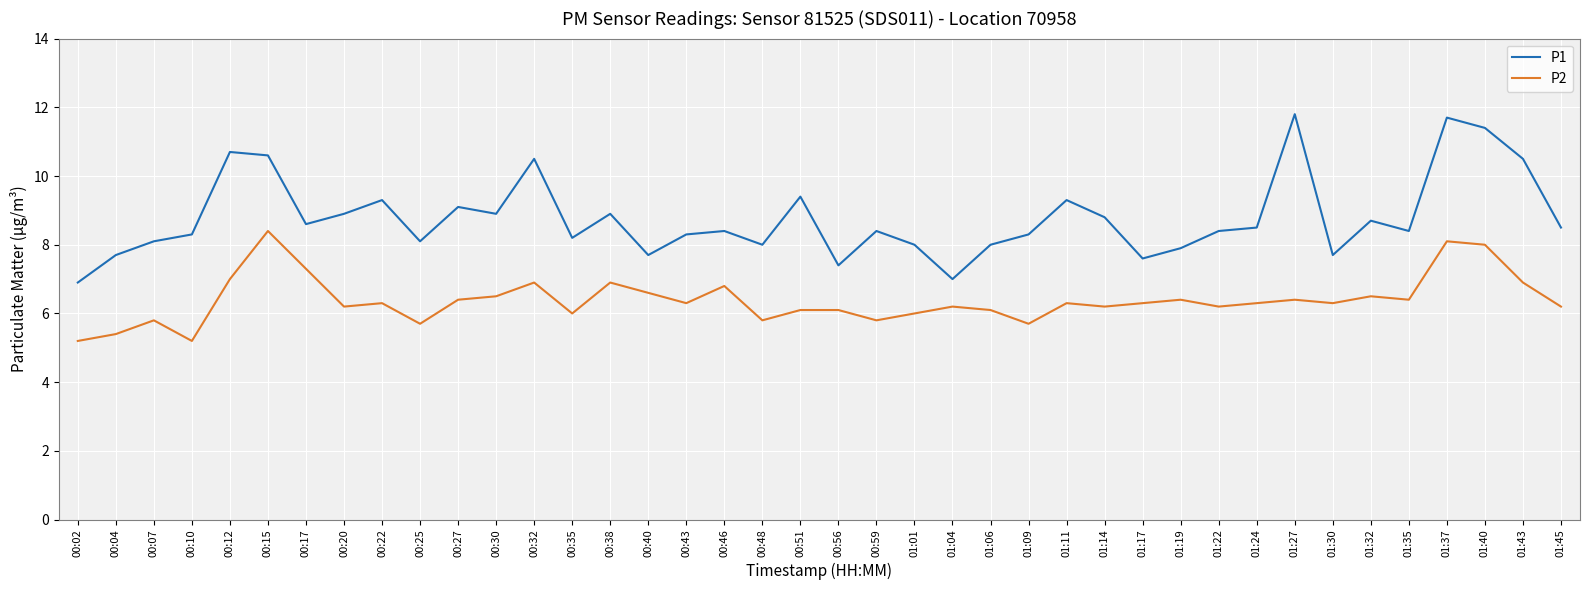

Reading left to right, list all the values displayed in this chart.

P1: 6.9	7.7	8.1	8.3	10.7	10.6	8.6	8.9	9.3	8.1	9.1	8.9	10.5	8.2	8.9	7.7	8.3	8.4	8.0	9.4	7.4	8.4	8.0	7.0	8.0	8.3	9.3	8.8	7.6	7.9	8.4	8.5	11.8	7.7	8.7	8.4	11.7	11.4	10.5	8.5
P2: 5.2	5.4	5.8	5.2	7.0	8.4	7.3	6.2	6.3	5.7	6.4	6.5	6.9	6.0	6.9	6.6	6.3	6.8	5.8	6.1	6.1	5.8	6.0	6.2	6.1	5.7	6.3	6.2	6.3	6.4	6.2	6.3	6.4	6.3	6.5	6.4	8.1	8.0	6.9	6.2